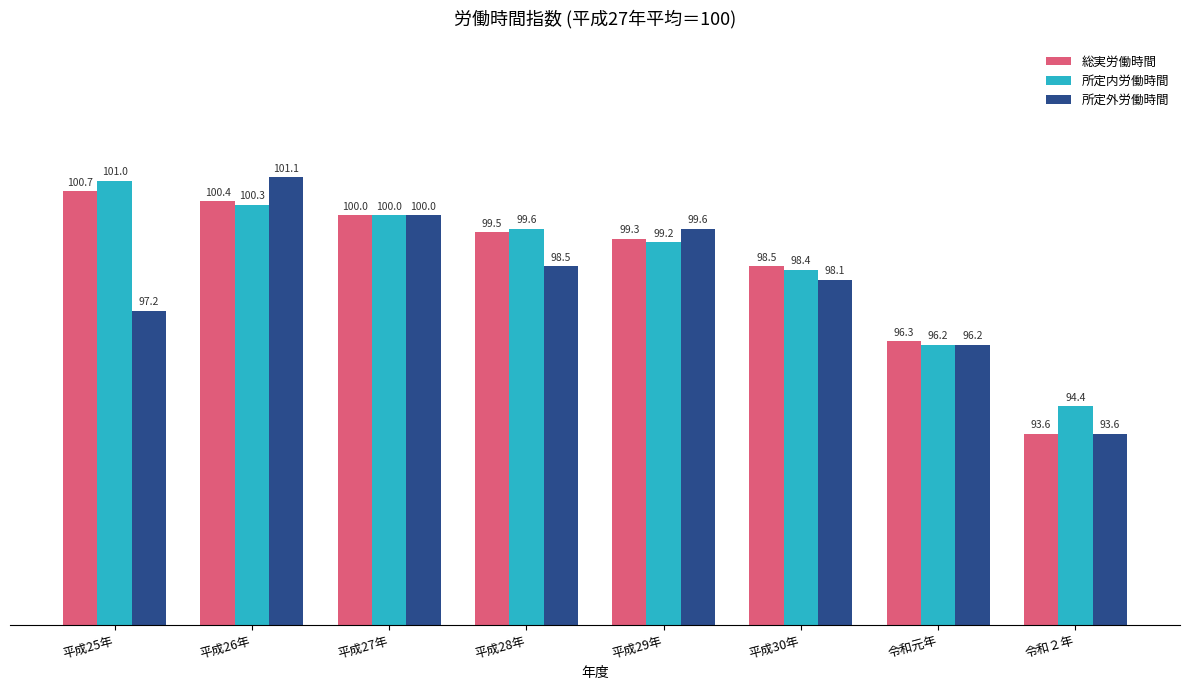

Reading left to right, what are all the values shown in this chart?

総実労働時間: 100.7	100.4	100.0	99.5	99.3	98.5	96.3	93.6
所定内労働時間: 101.0	100.3	100.0	99.6	99.2	98.4	96.2	94.4
所定外労働時間: 97.2	101.1	100.0	98.5	99.6	98.1	96.2	93.6